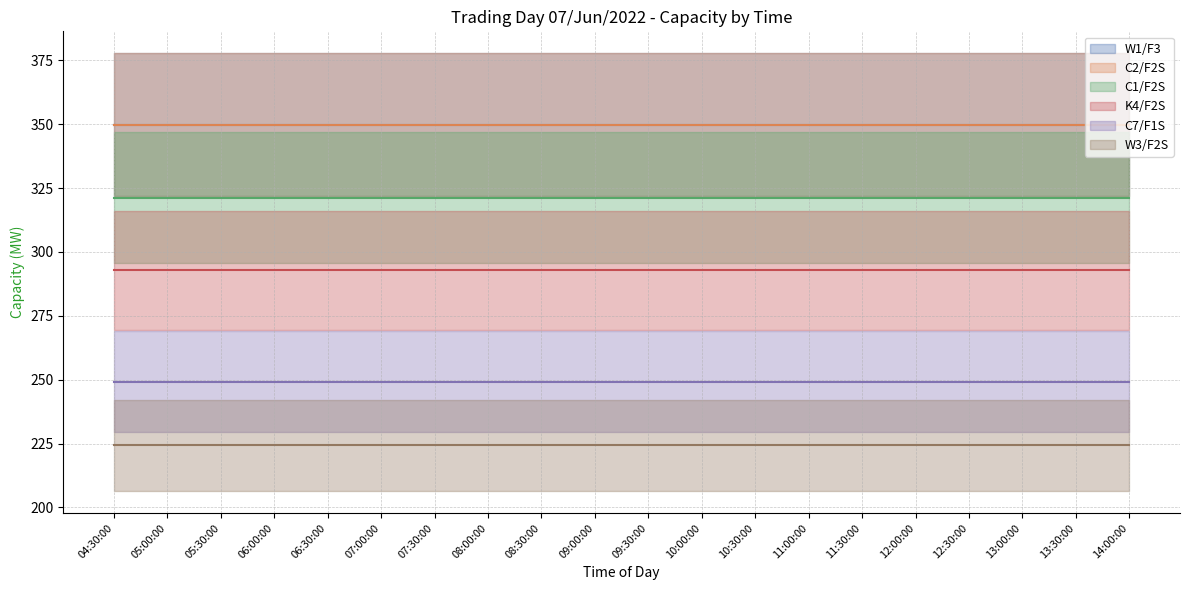

Which series changed the most between 09:30:00 and 11:00:00?

W1/F3